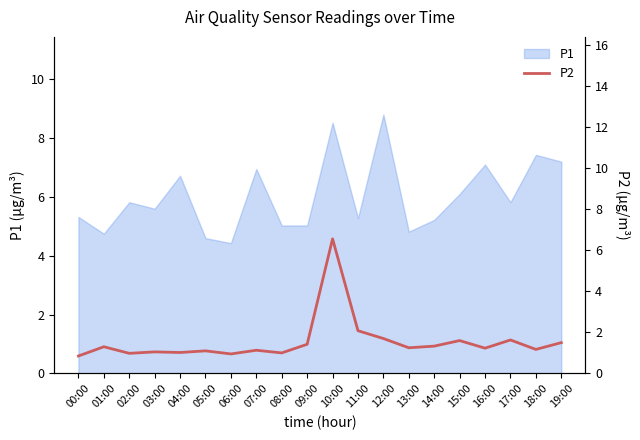

Is it true that the value at 16:00 is 2.1?

False